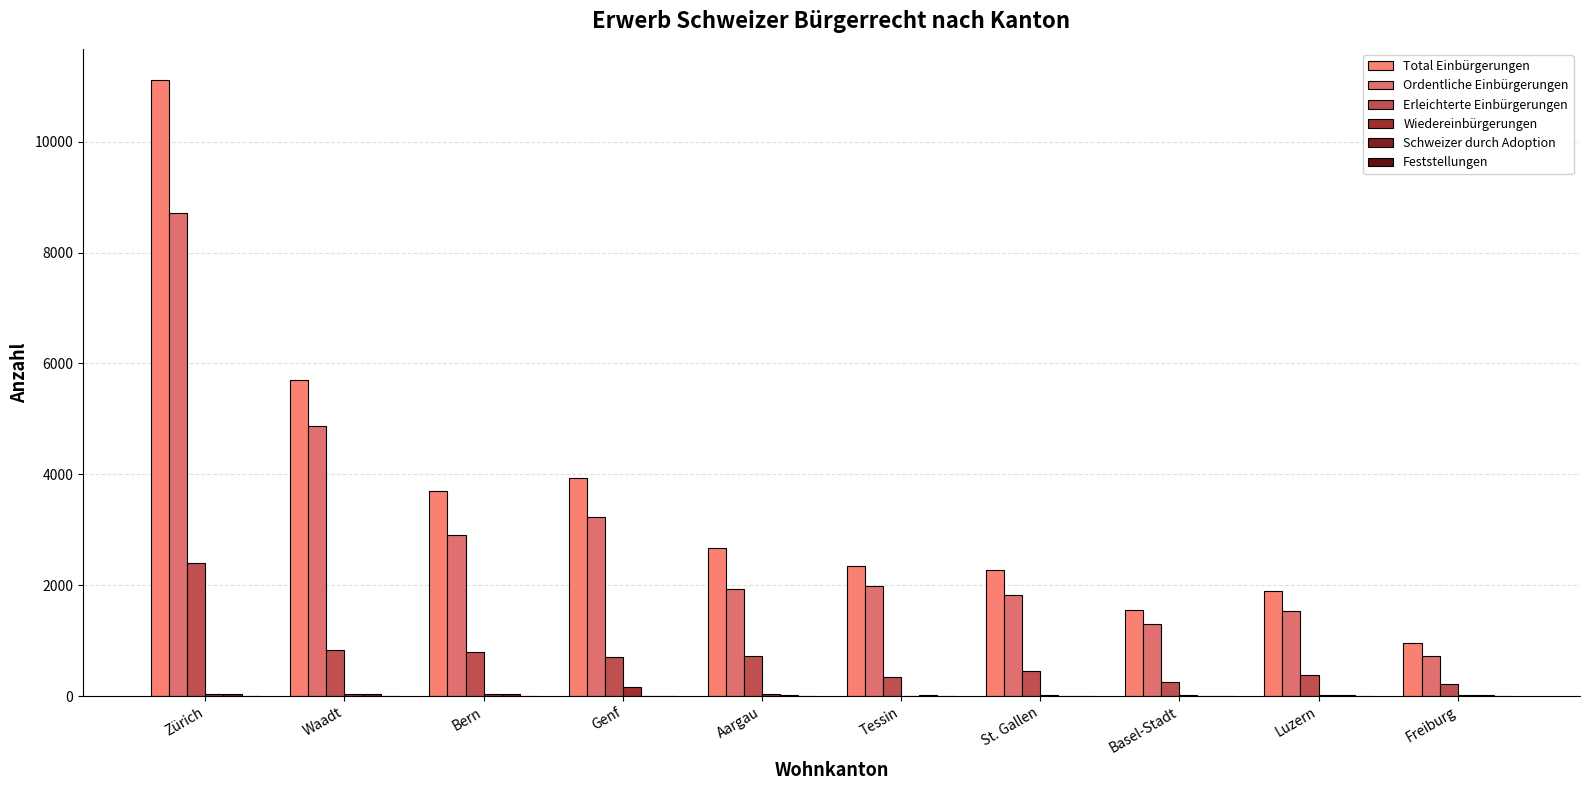

Is the value of Erleichterte Einbürgerungen at St. Gallen greater than the value of Total Einbürgerungen at Luzern?

No